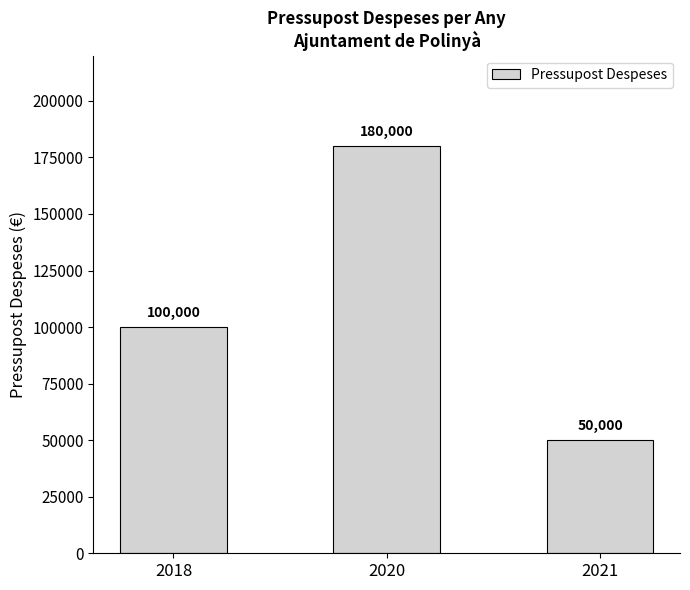

What is the minimum value shown in the chart?

50000